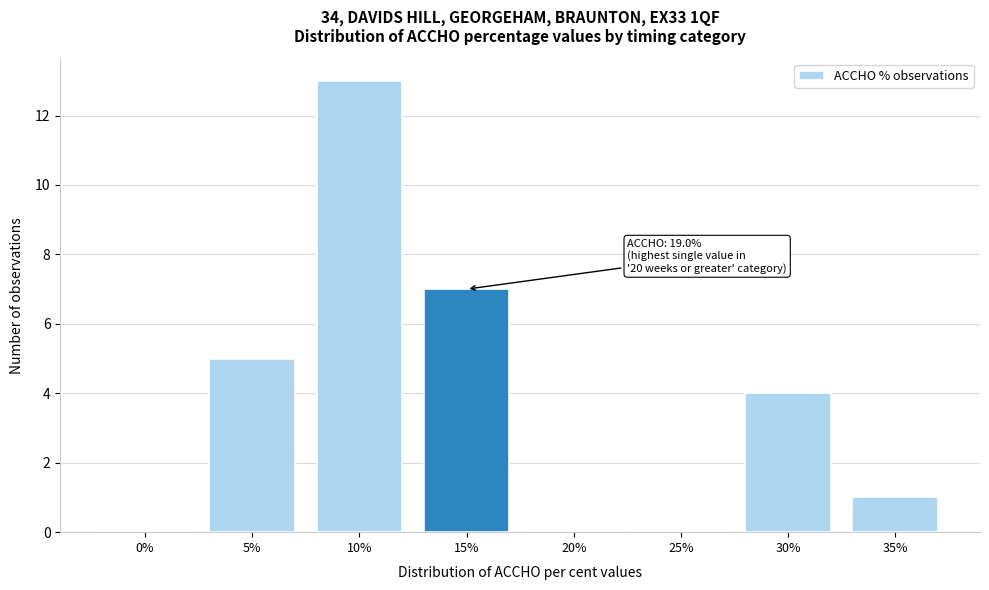

Reading left to right, list all the values displayed in this chart.

0%=0	5%=5	10%=13	15%=7	20%=0	25%=0	30%=4	35%=1